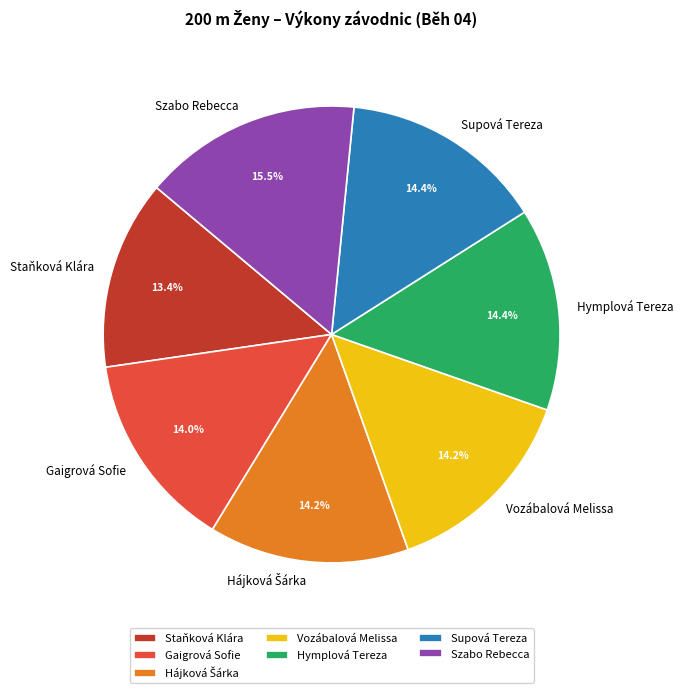

True or false: Staňková Klára accounts for 25% of the total.

False